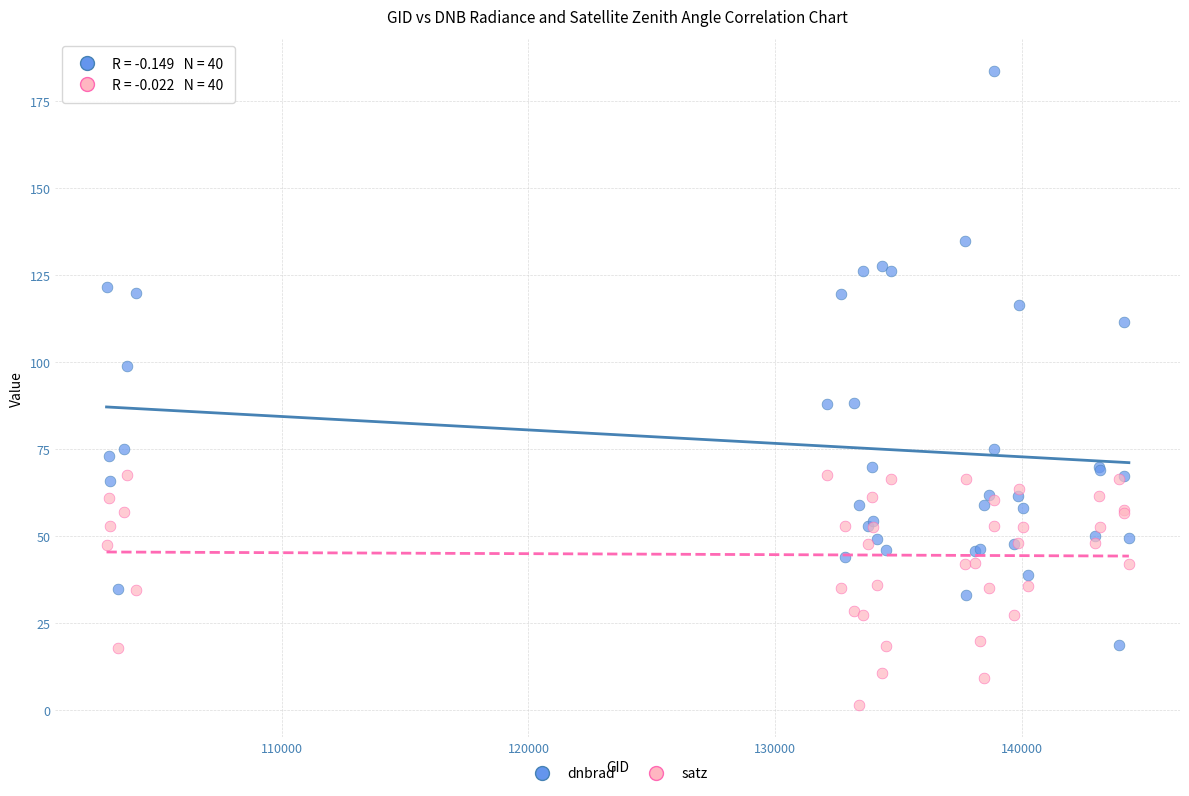

Which series has the largest Y range (max minus min)?

dnbrad